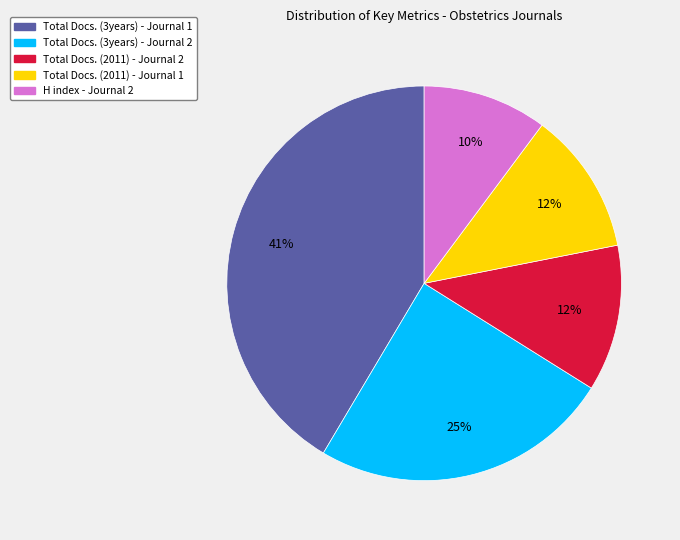

To the nearest percent, what is the difference between the H index - Journal 2 and Total Docs. (2011) - Journal 2 slice percentages?

2%